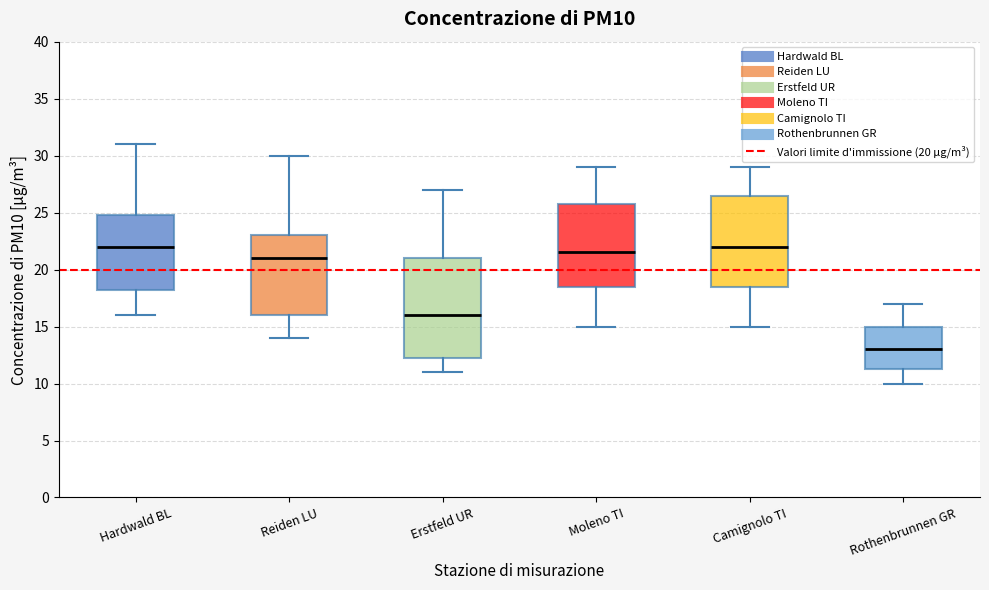

Reading left to right, transcribe this box plot: for each box, give where its median line is, the range the box spans, and where its two whiskers end, as read against the y-axis. The values are not printed on the chart, so give them approximately, as read against the axis.

Hardwald BL: median 22.0, box 18.5 to 25.0, whiskers 16.0 to 31.0
Reiden LU: median 21.0, box 16.0 to 23.0, whiskers 14.0 to 30.0
Erstfeld UR: median 16.0, box 12.5 to 21.0, whiskers 11.0 to 27.0
Moleno TI: median 21.5, box 18.5 to 26.0, whiskers 15.0 to 29.0
Camignolo TI: median 22.0, box 18.5 to 26.5, whiskers 15.0 to 29.0
Rothenbrunnen GR: median 13.0, box 11.5 to 15.0, whiskers 10.0 to 17.0